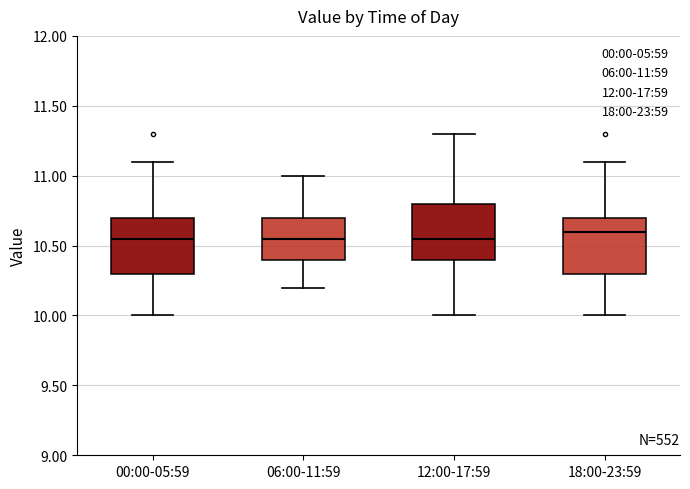

Reading left to right, read every box against the y-axis: the position of its median line, the range the box covers, and the ends of its whiskers. The values are not printed on the chart, so give them approximately, as read against the axis.

00:00-05:59: median 10.55, box 10.30 to 10.70, whiskers 10.00 to 11.10
06:00-11:59: median 10.55, box 10.40 to 10.70, whiskers 10.20 to 11.00
12:00-17:59: median 10.55, box 10.40 to 10.80, whiskers 10.00 to 11.30
18:00-23:59: median 10.60, box 10.30 to 10.70, whiskers 10.00 to 11.10